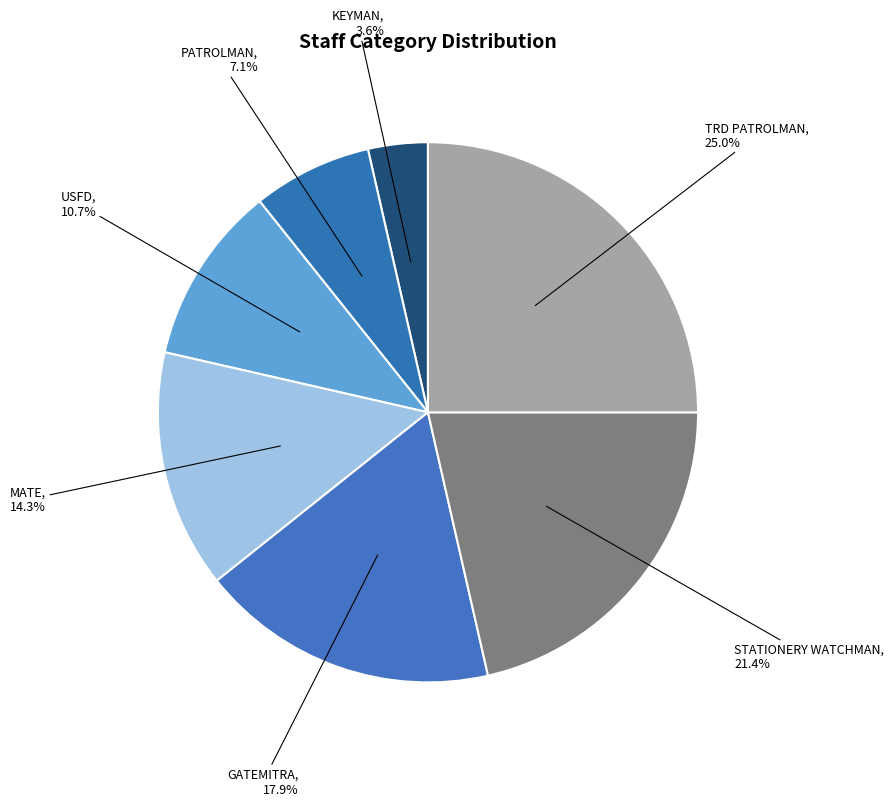

To the nearest percent, what is the average slice percentage?

14%